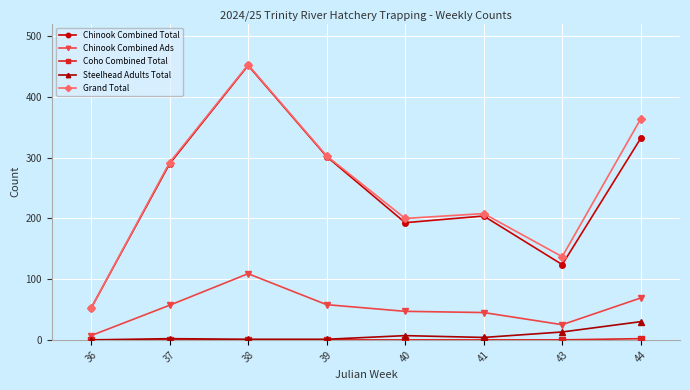

Is the value of Grand Total at 39 greater than the value of Chinook Combined Ads at 38?

Yes